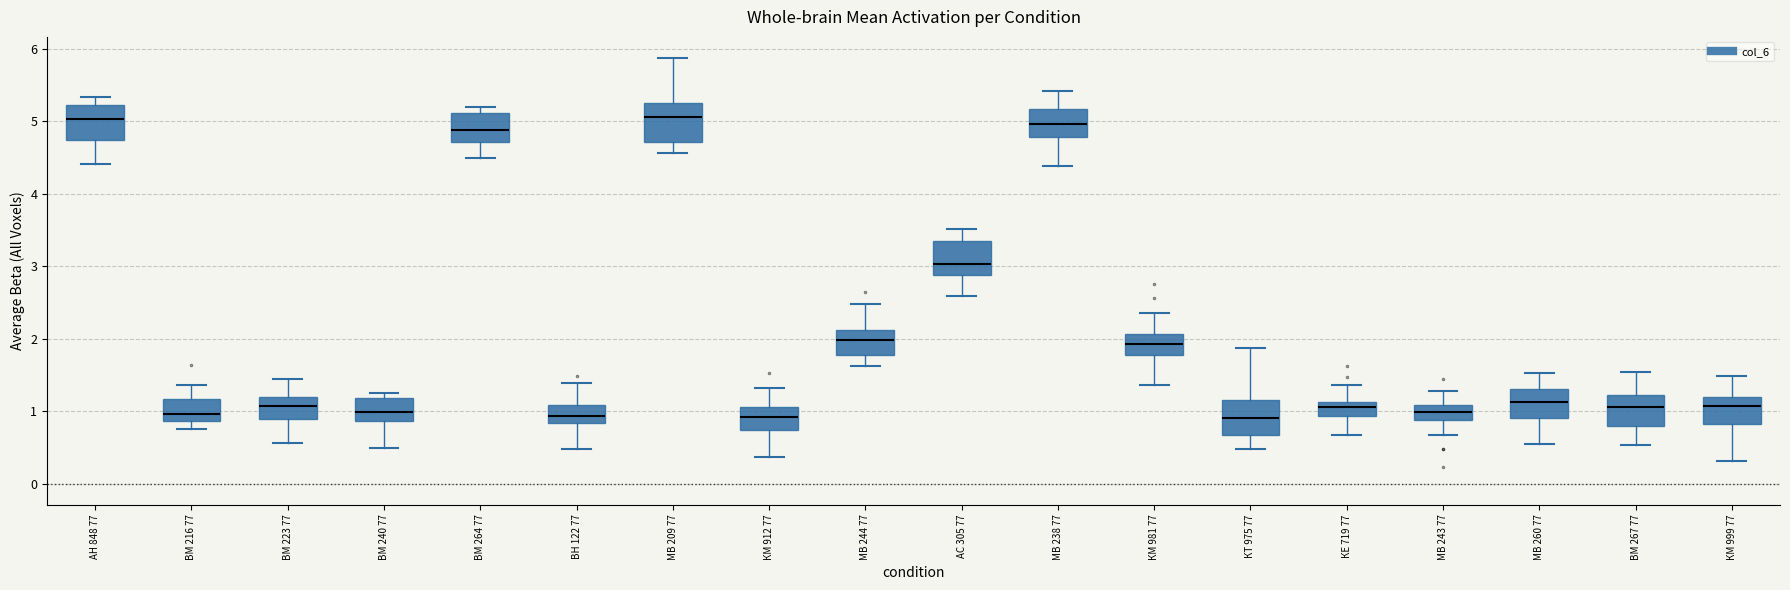

Reading left to right, transcribe this box plot: for each box, give where its median line is, the range the box spans, and where its two whiskers end, as read against the y-axis. The values are not printed on the chart, so give them approximately, as read against the axis.

АН 848 77: median 5.0, box 4.7 to 5.2, whiskers 4.4 to 5.3
ВМ 216 77: median 1.0, box 0.9 to 1.2, whiskers 0.7 to 1.4
ВМ 223 77: median 1.1, box 0.9 to 1.2, whiskers 0.6 to 1.4
ВМ 240 77: median 1.0, box 0.9 to 1.2, whiskers 0.5 to 1.3
ВМ 264 77: median 4.9, box 4.7 to 5.1, whiskers 4.5 to 5.2
ВН 122 77: median 0.9, box 0.8 to 1.1, whiskers 0.5 to 1.4
МВ 209 77: median 5.1, box 4.7 to 5.3, whiskers 4.6 to 5.9
КМ 912 77: median 0.9, box 0.7 to 1.1, whiskers 0.4 to 1.3
МВ 244 77: median 2.0, box 1.8 to 2.1, whiskers 1.6 to 2.5
АС 305 77: median 3.0, box 2.9 to 3.3, whiskers 2.6 to 3.5
МВ 238 77: median 5.0, box 4.8 to 5.2, whiskers 4.4 to 5.4
КМ 981 77: median 1.9, box 1.8 to 2.1, whiskers 1.4 to 2.4
КТ 975 77: median 0.9, box 0.7 to 1.2, whiskers 0.5 to 1.9
КЕ 719 77: median 1.1 (just below the box's upper edge), box 0.9 to 1.1, whiskers 0.7 to 1.4
МВ 243 77: median 1.0, box 0.9 to 1.1, whiskers 0.7 to 1.3
МВ 260 77: median 1.1, box 0.9 to 1.3, whiskers 0.5 to 1.5
ВМ 267 77: median 1.1, box 0.8 to 1.2, whiskers 0.5 to 1.5
КМ 999 77: median 1.1, box 0.8 to 1.2, whiskers 0.3 to 1.5